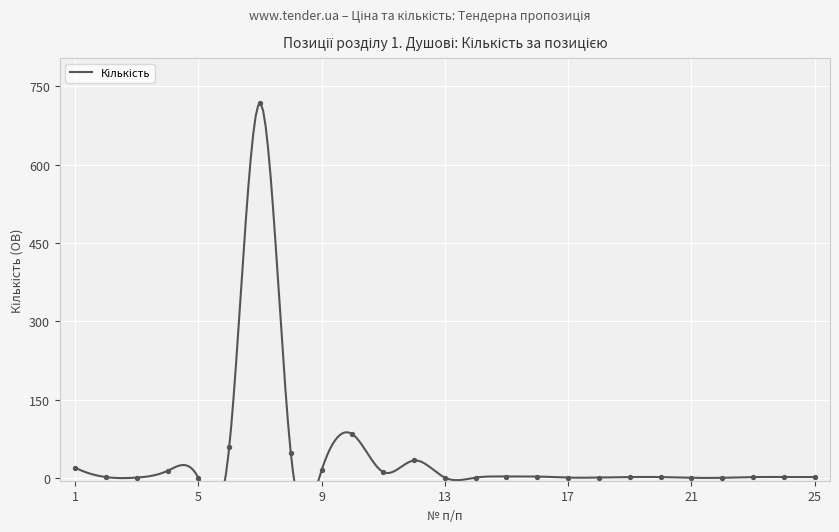

What is the change in value from 18 to 22?

-0.5